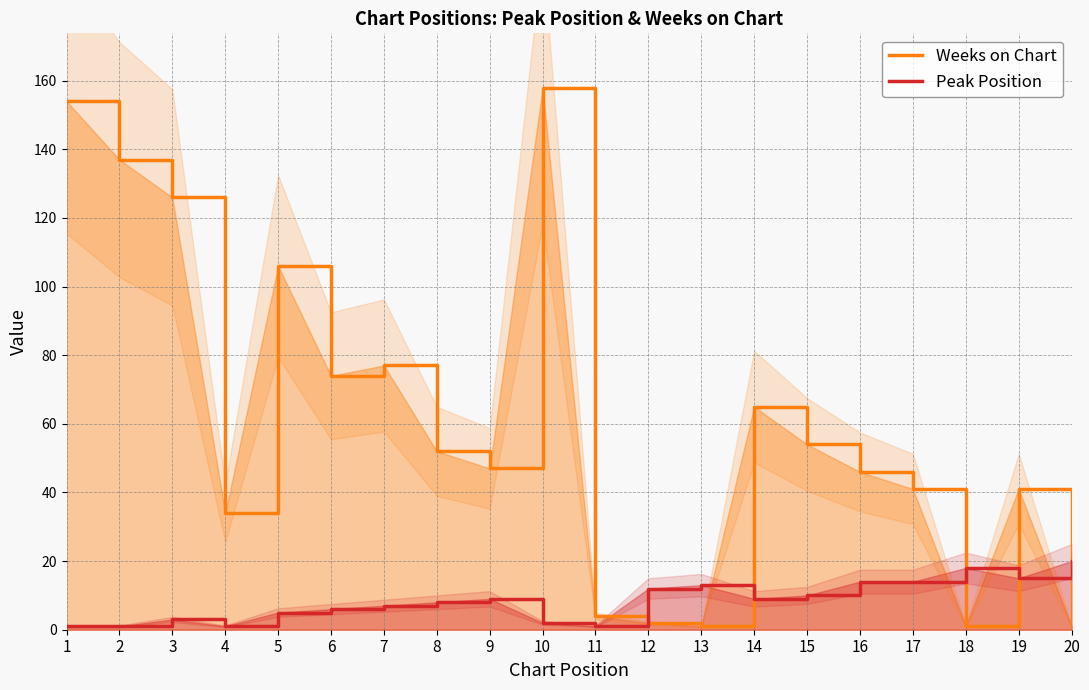

At 13, list the series in order from smallest to largest.

Weeks on Chart, Peak Position